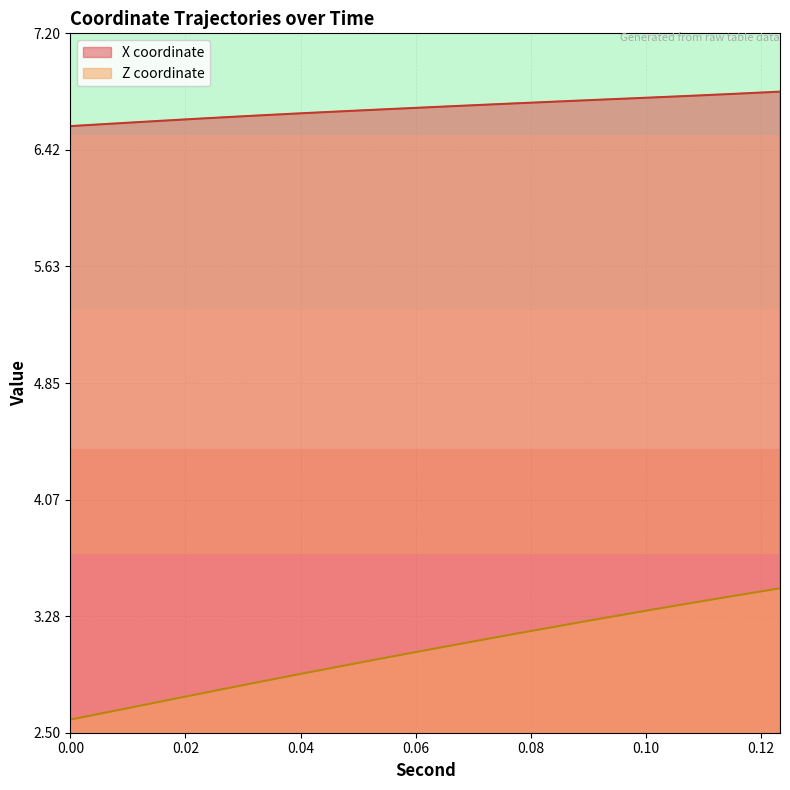

Which has a higher value, 0.0733333 or 0.0333333?

0.0733333